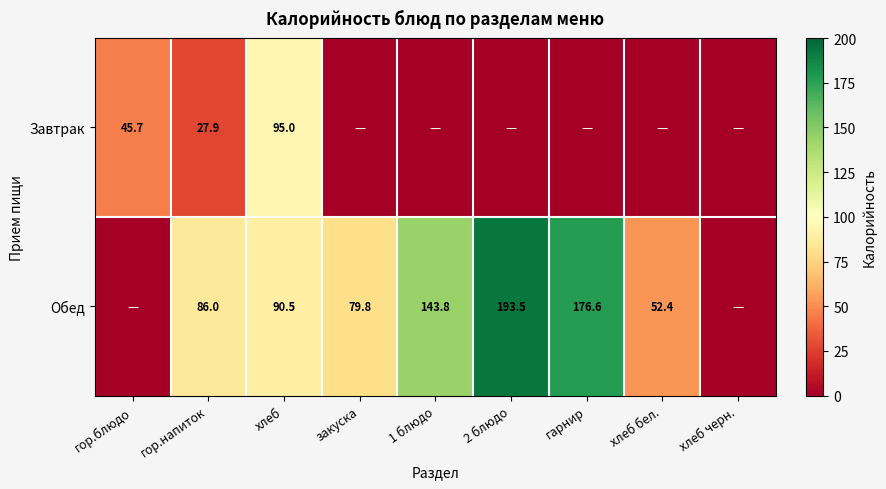

The value of Обед at хлеб бел. is 52.4. True or false?

True